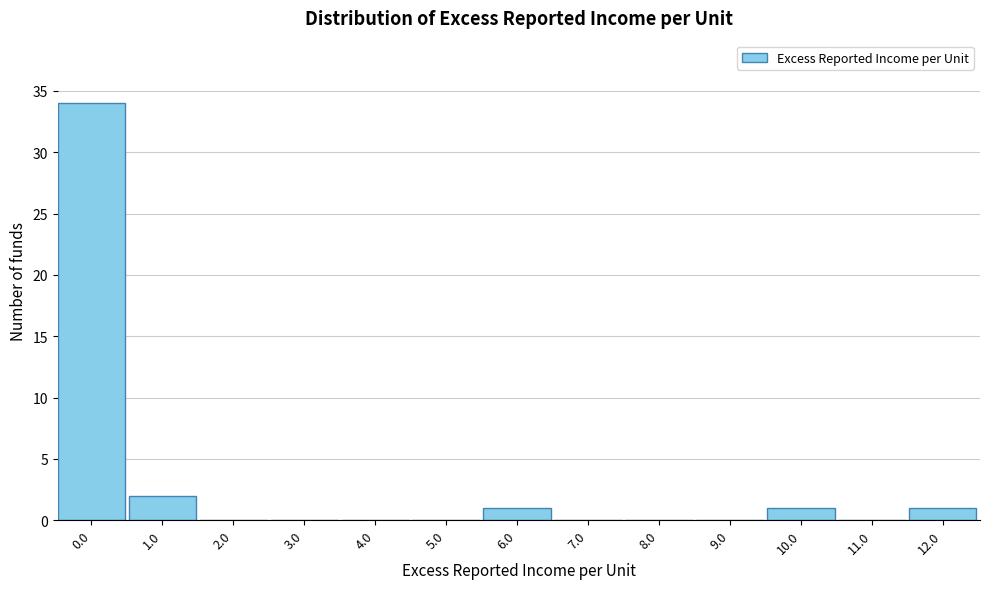

Reading left to right, extract all data points from this chart.

0.0=34	1.0=2	2.0=0	3.0=0	4.0=0	5.0=0	6.0=1	7.0=0	8.0=0	9.0=0	10.0=1	11.0=0	12.0=1